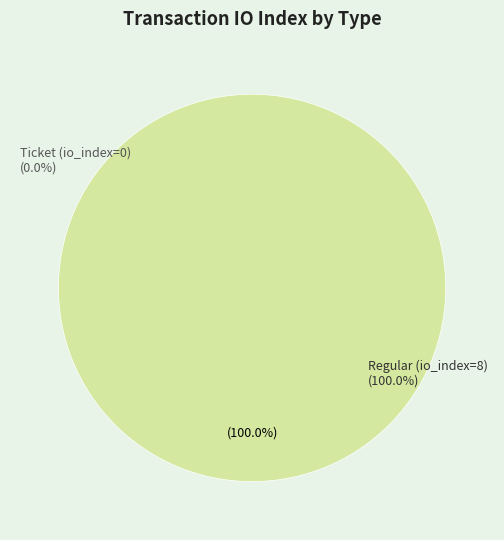

Which slice is the largest?

Regular (io_index=8)